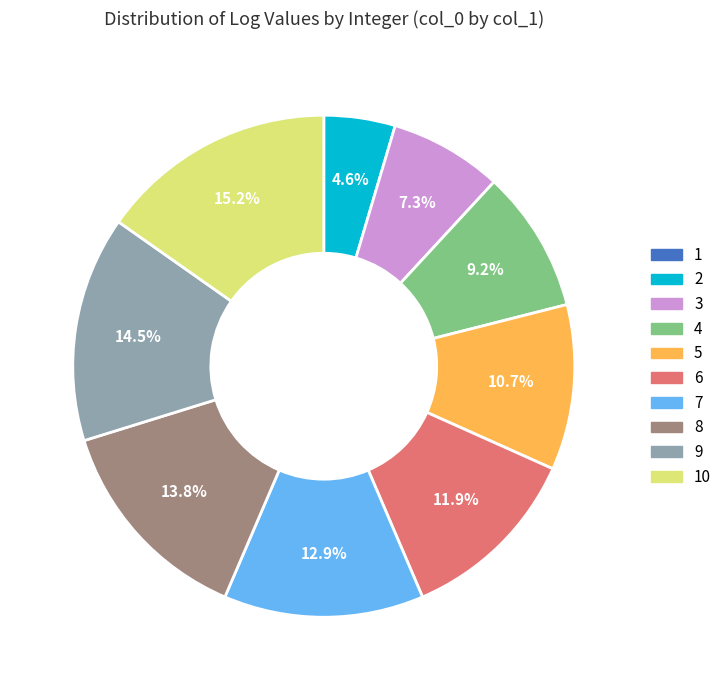

Is there any slice that represents more than half of the pie?

No